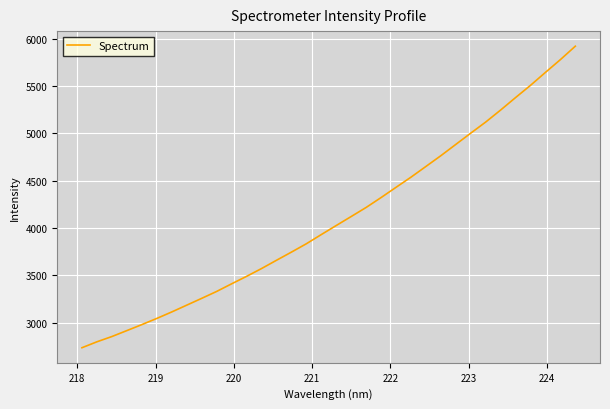

What is the difference between the maximum and minimum values?

3188.0